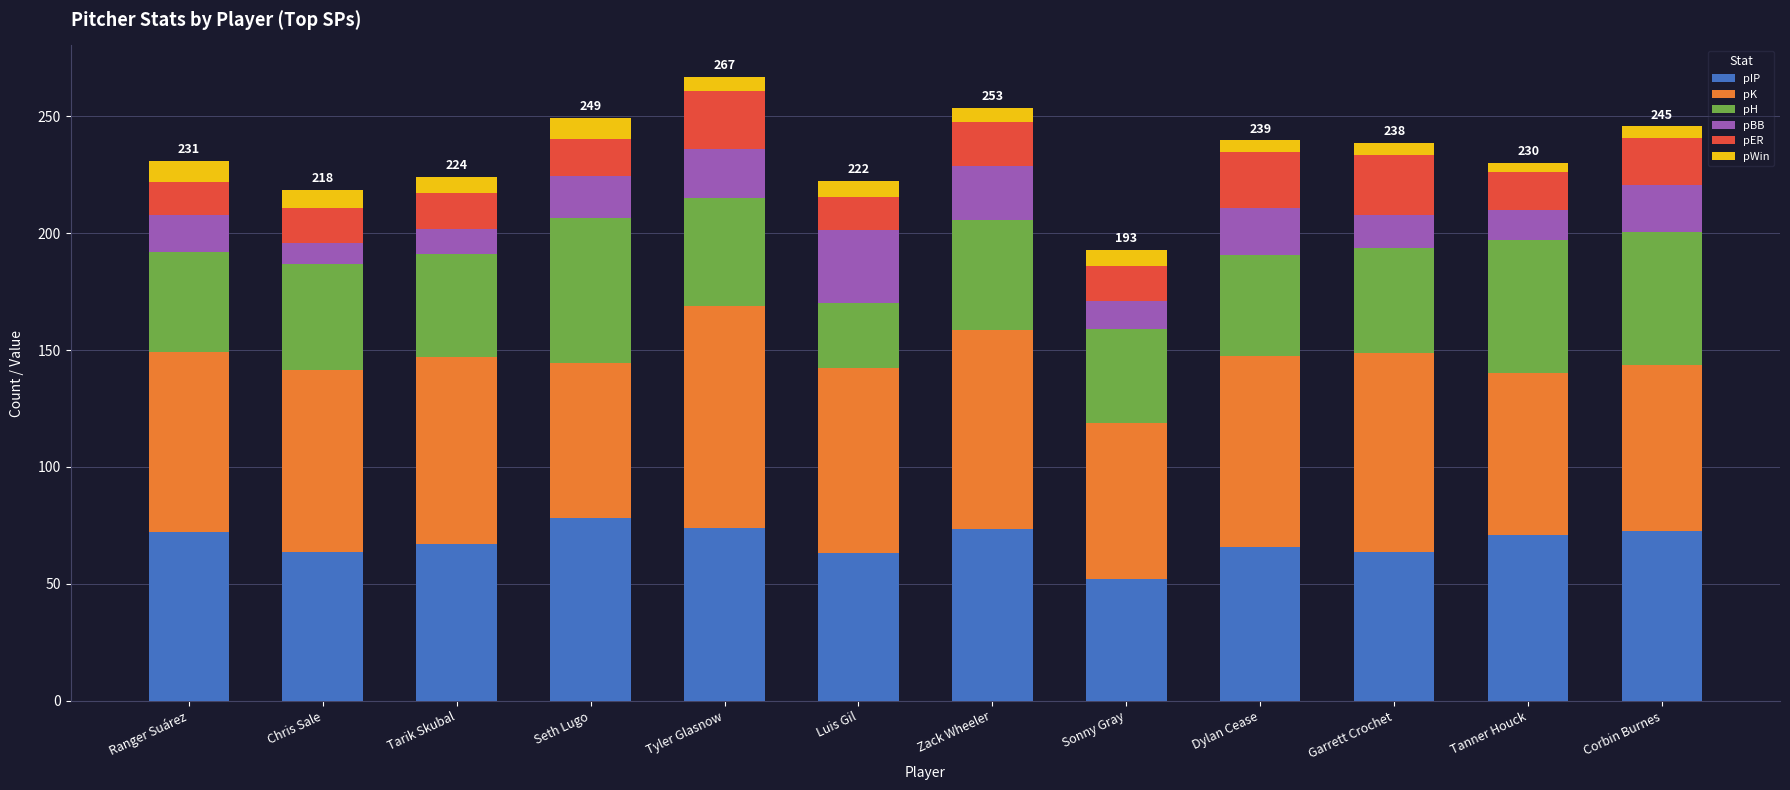

Which category has the lowest value in the pIP series?

Sonny Gray